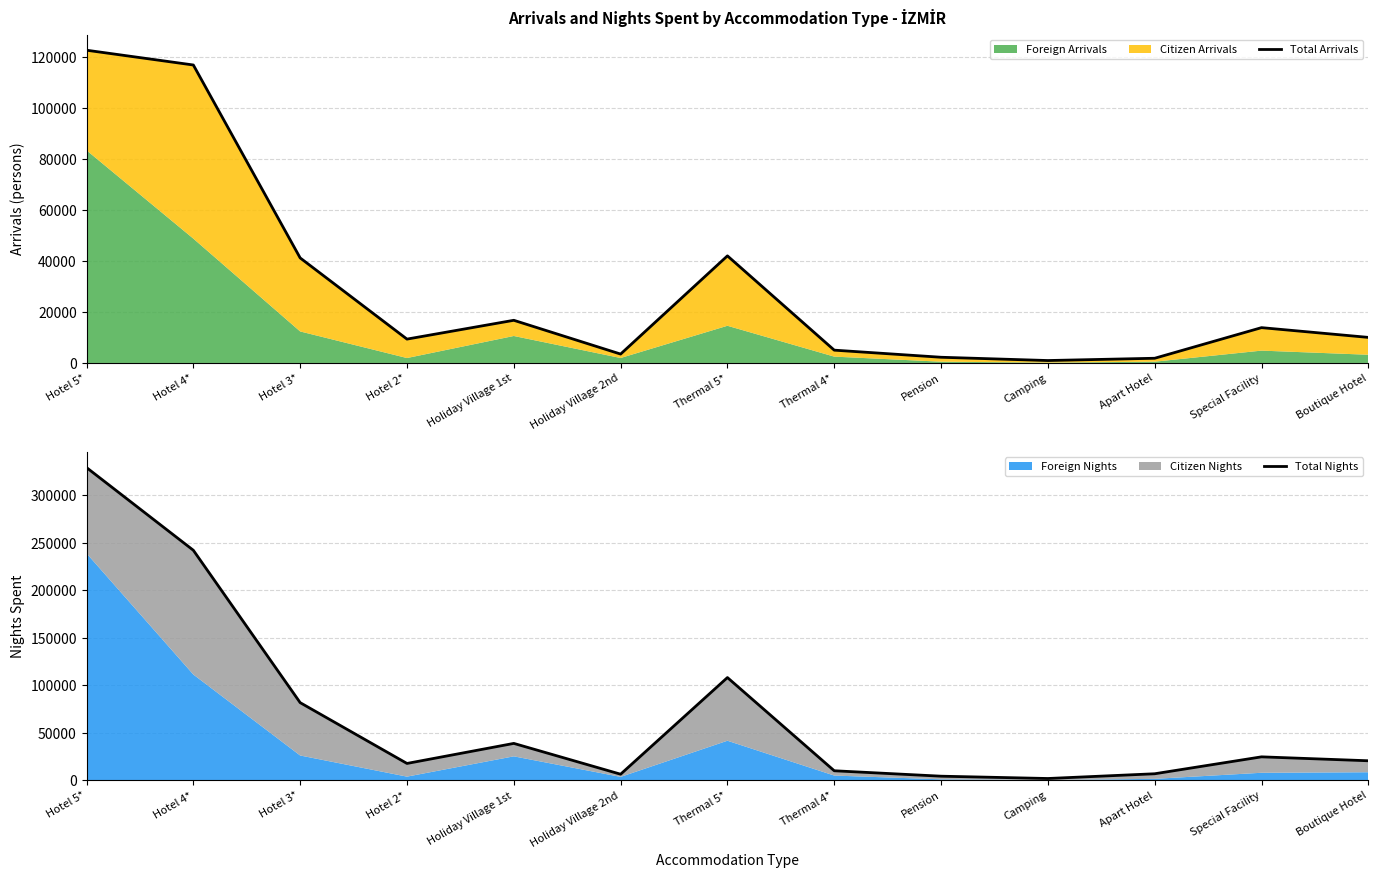

Where is Total Arrivals nearest to the value 61793?

Thermal 5*